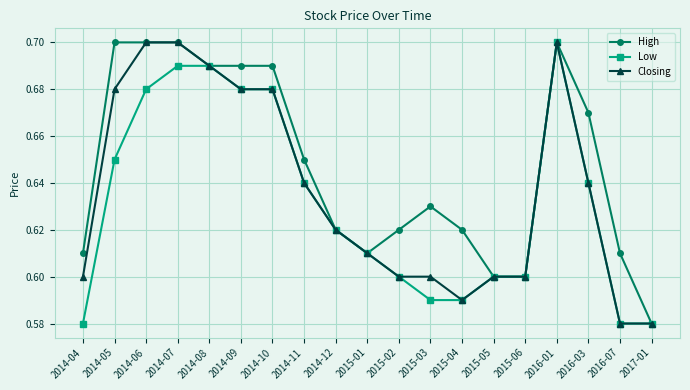

At which category is the sum across all series the highest?

2016-01